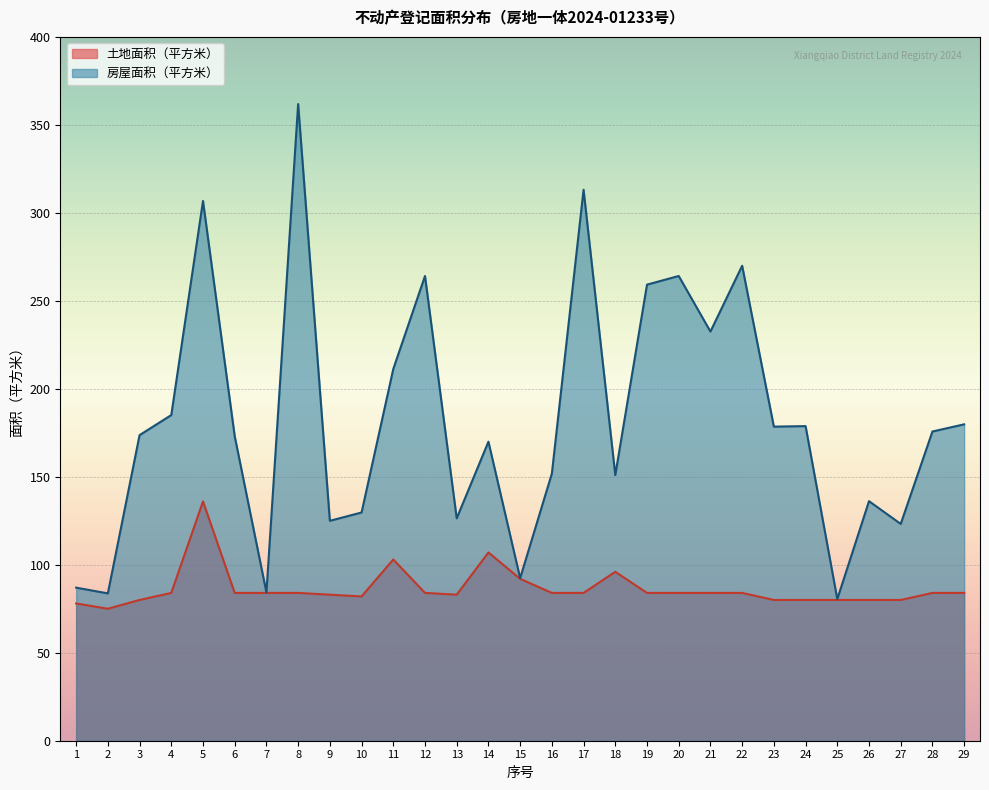

How many lines are shown in the chart?

2